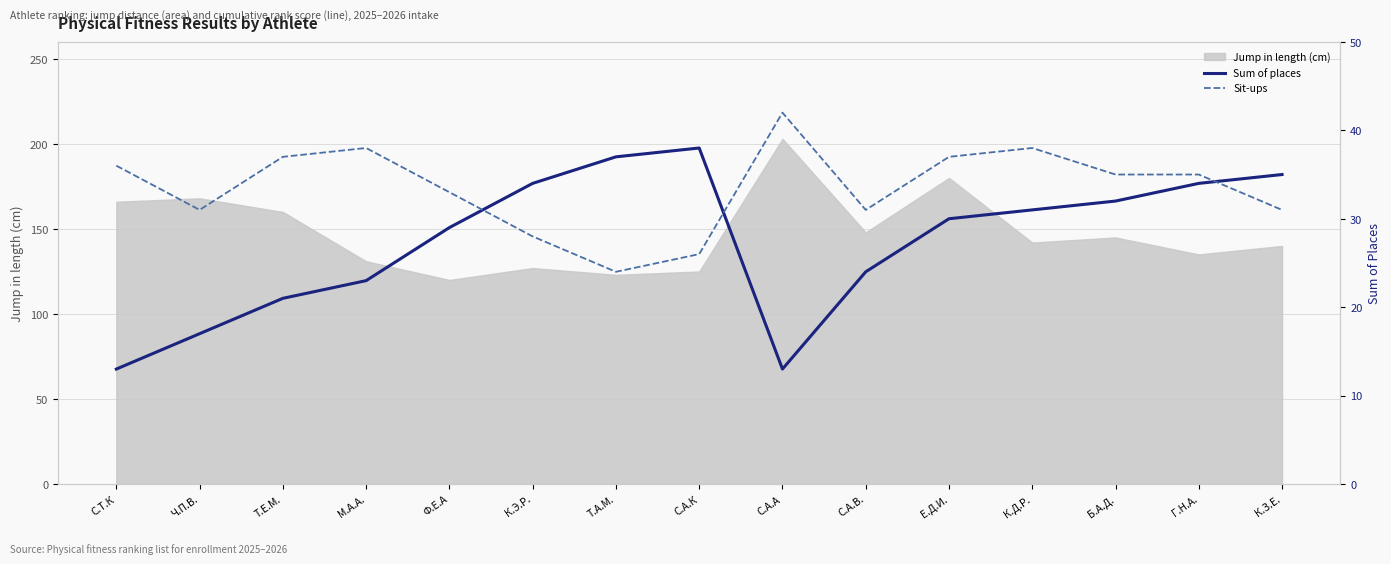

At which label does Sit-ups first exceed 35?

С.Т.К